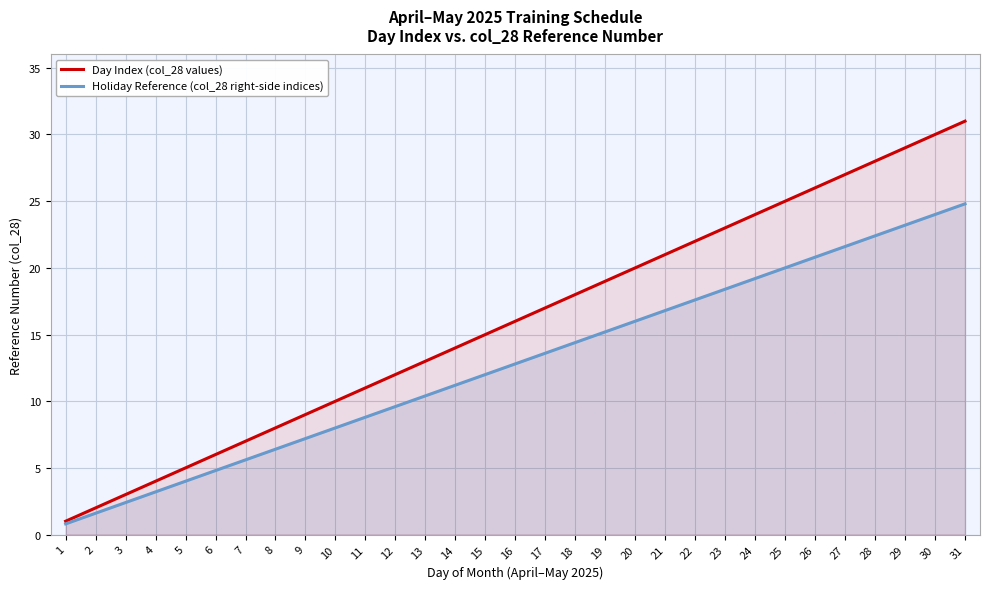

What is the difference between the highest and lowest values at 2?

0.4